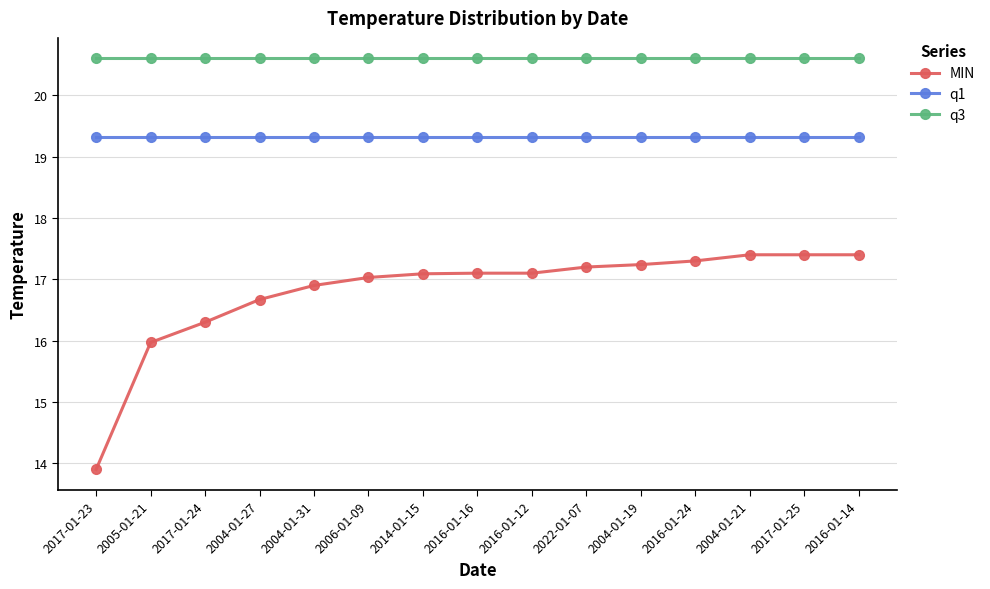

At 2016-01-24, list the series in order from largest to smallest.

q3, q1, MIN